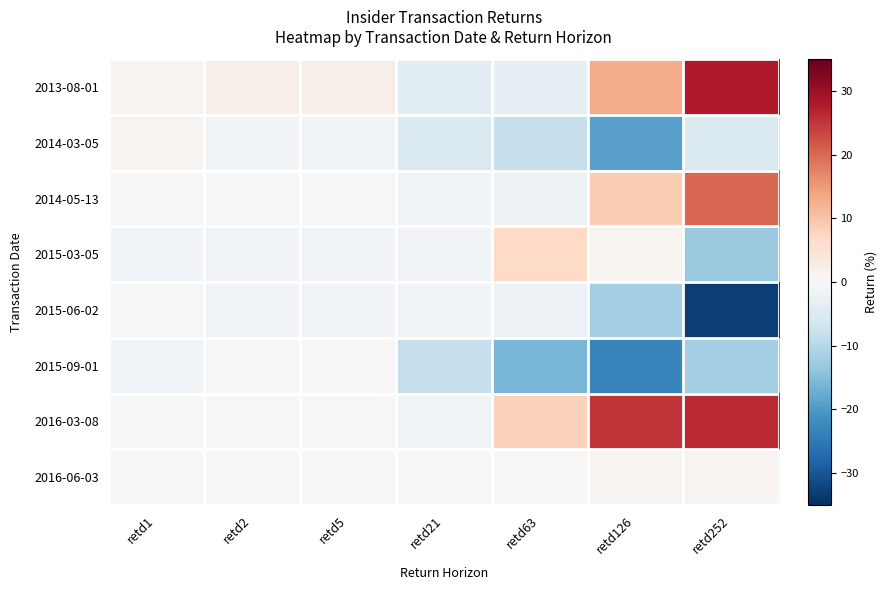

Rank the categories by 2015-06-02 value from lowest to highest.

retd252, retd126, retd63, retd2, retd5, retd21, retd1